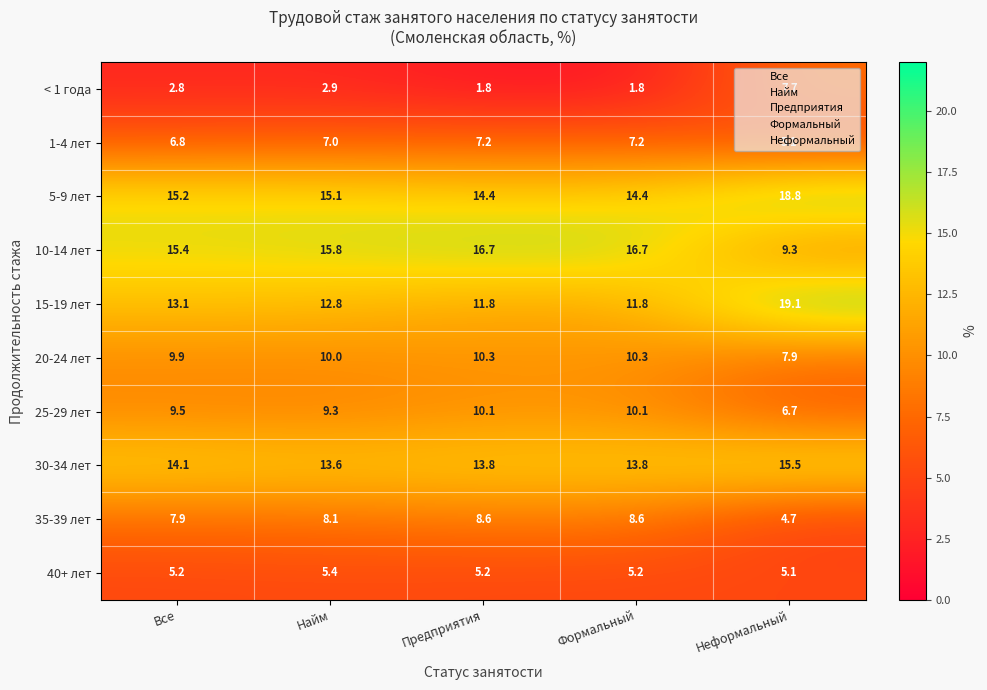

What is the approximate value of 20-24 лет at Все?

9.9